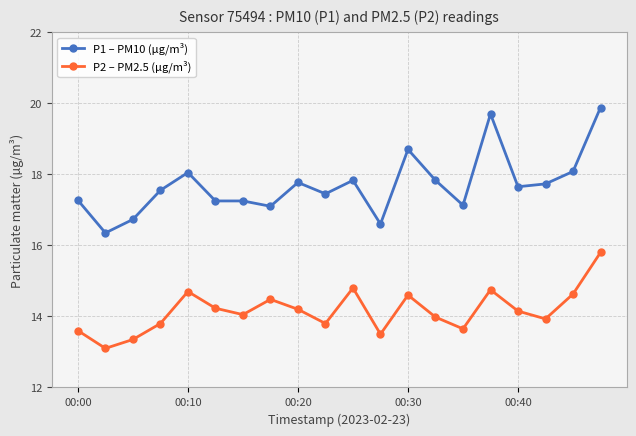

What is the smallest value displayed?

13.1